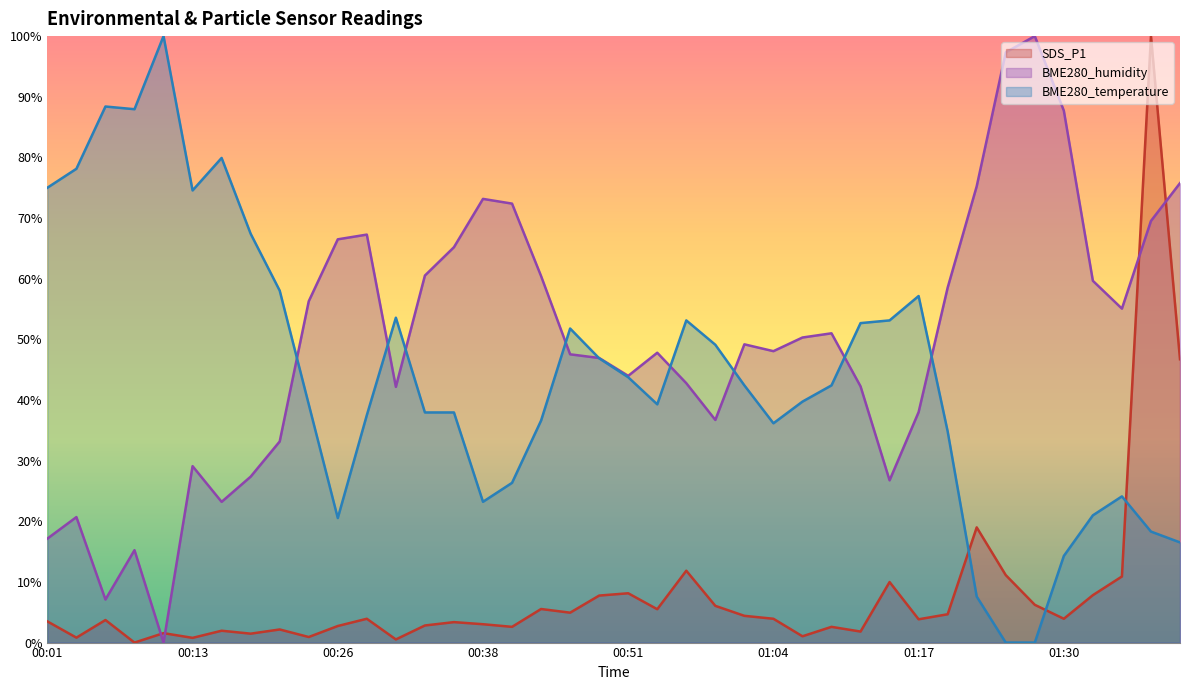

Which series ends up on top after the final intersection of BME280_humidity and BME280_temperature?

BME280_humidity